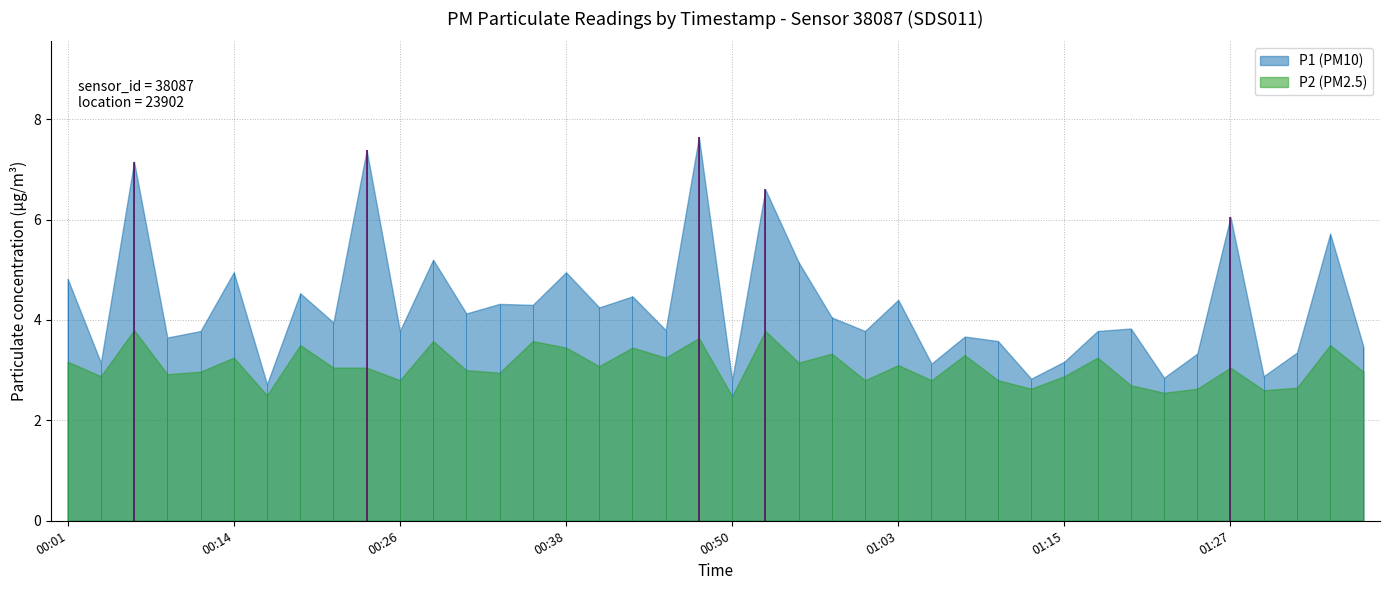

What is the minimum value for P1 (PM10)?

2.7